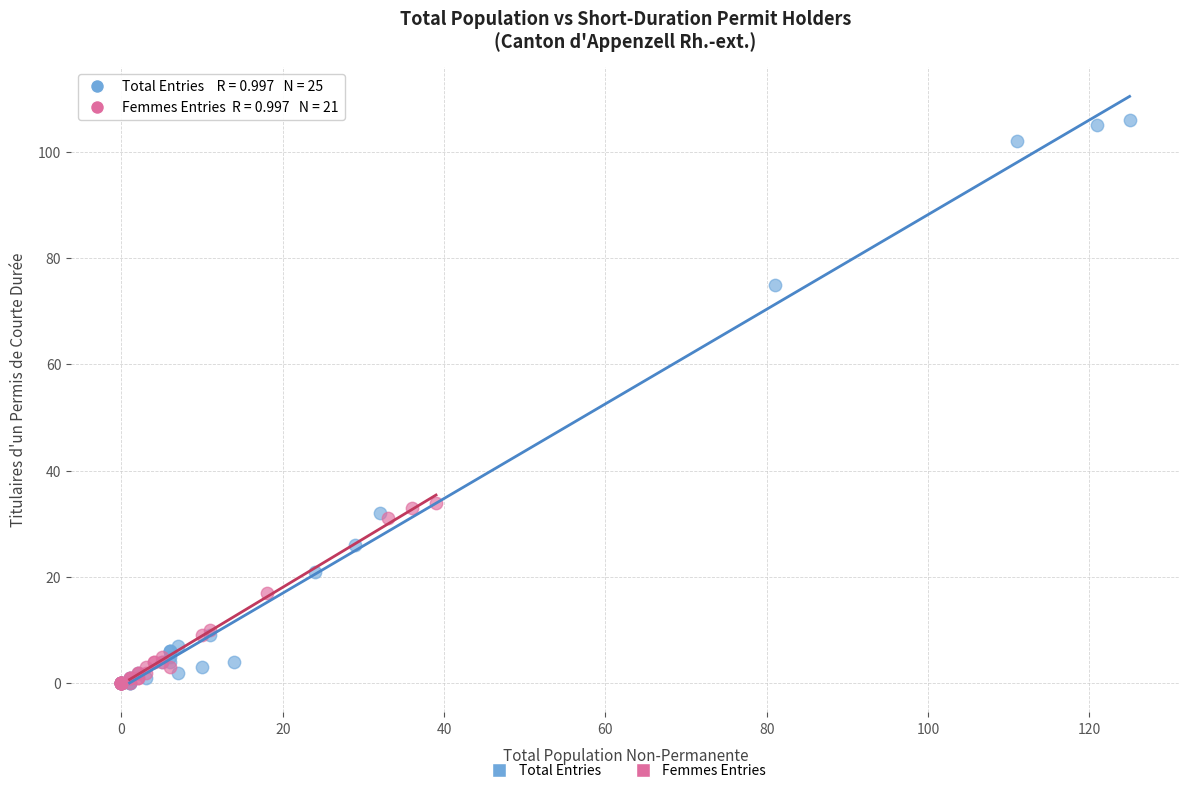

Which series contains the highest Y value?

Total Entries